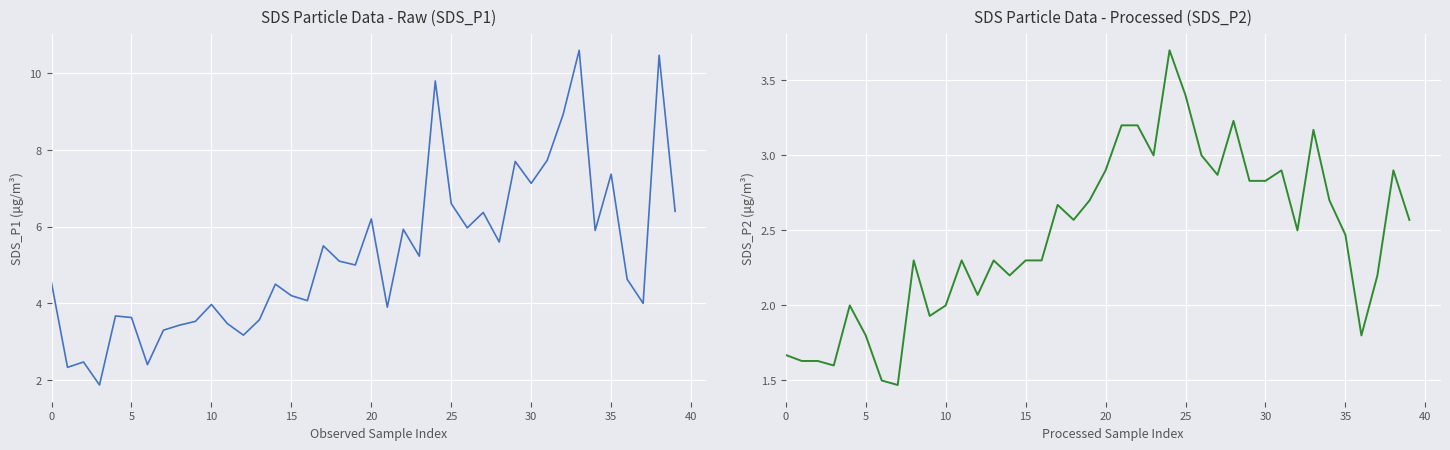

At which label does SDS_P1 first exceed 5?

17